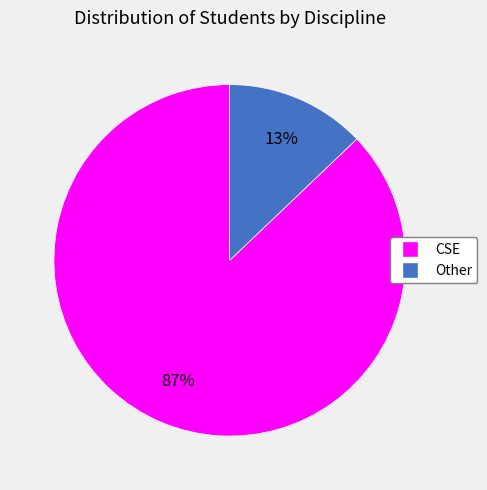

Which category has the biggest portion of the pie?

CSE